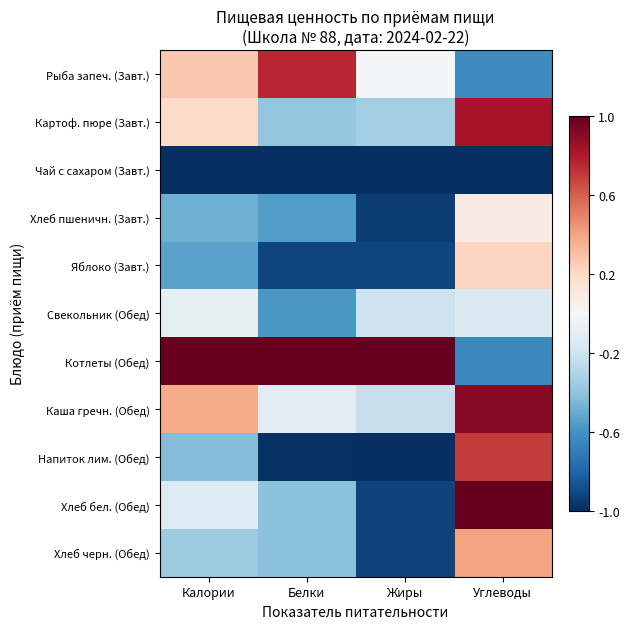

Count the number of categories in the chart.

4